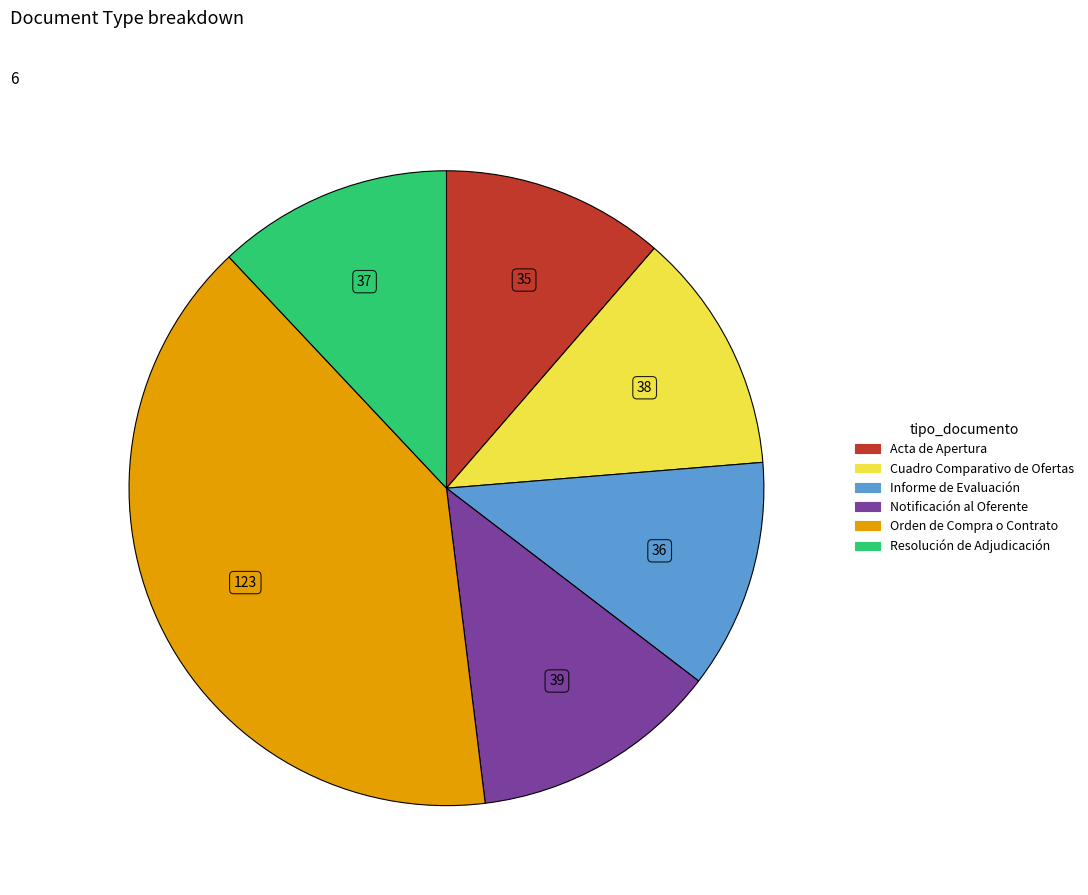

Is there any slice that represents more than half of the pie?

No